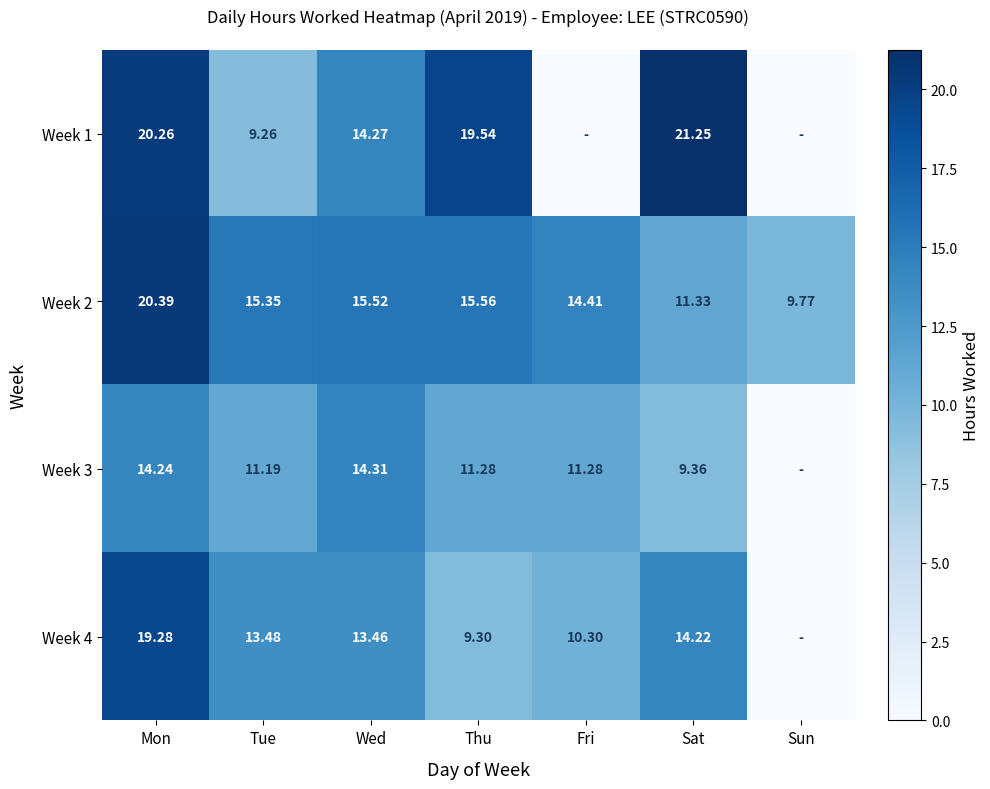

The Week 1 series shows 14.3 at Wed. True or false?

True